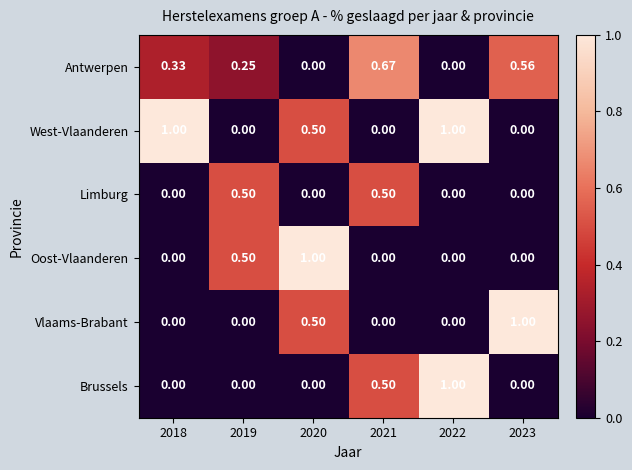

Which series has the largest total across all categories?

West-Vlaanderen